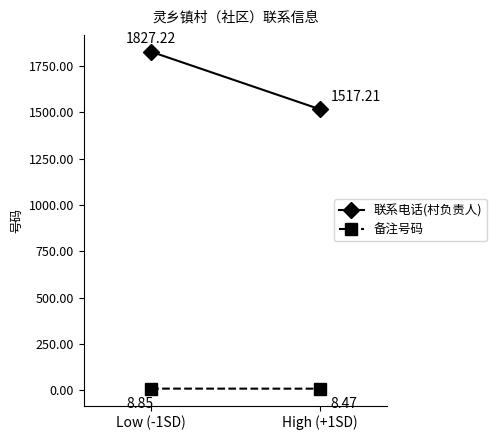

Rank the series by their maximum value, from highest to lowest.

联系电话(村负责人), 备注号码